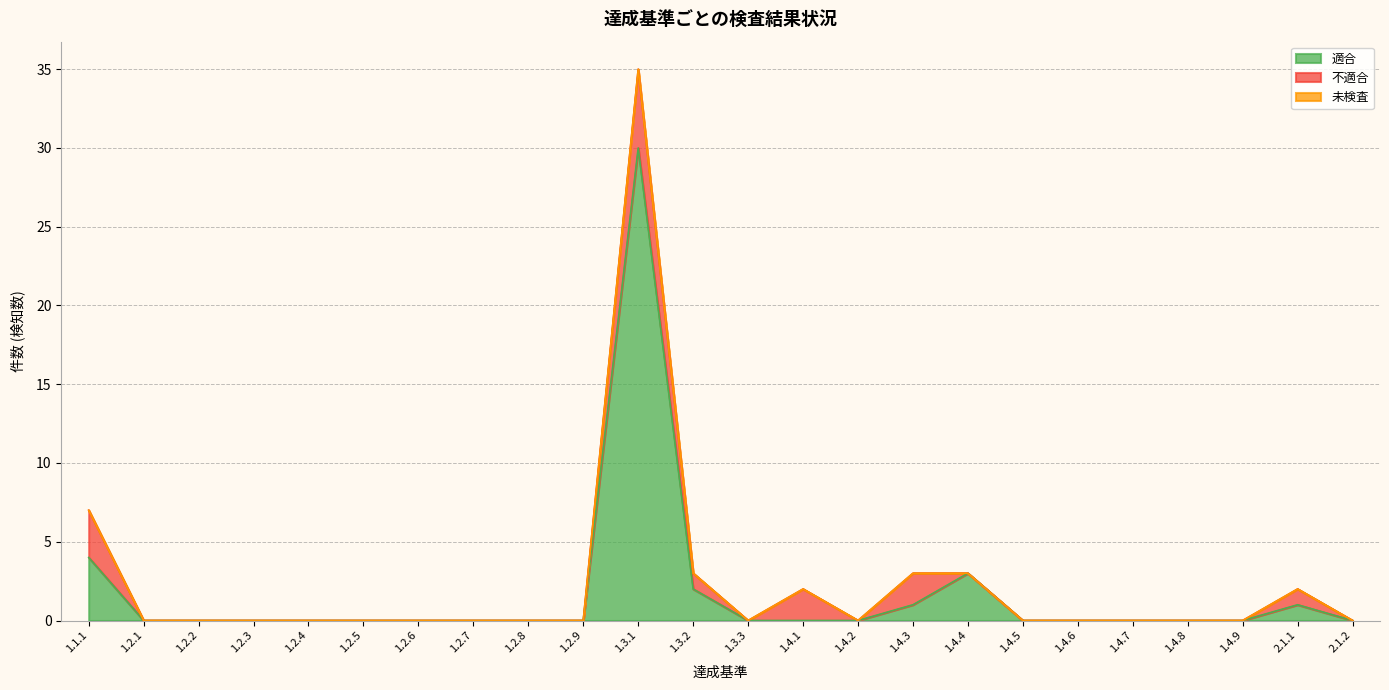

What is the difference between the maximum and minimum values in the 不適合 series?

5